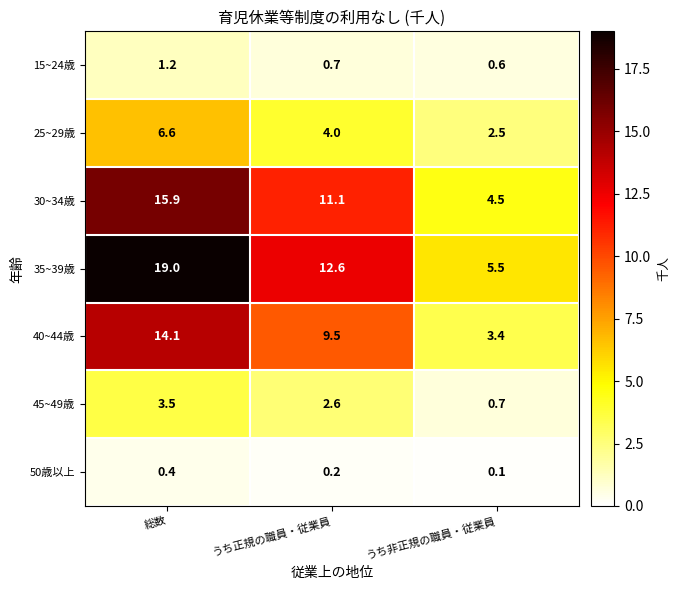

How many series are shown in this chart?

7